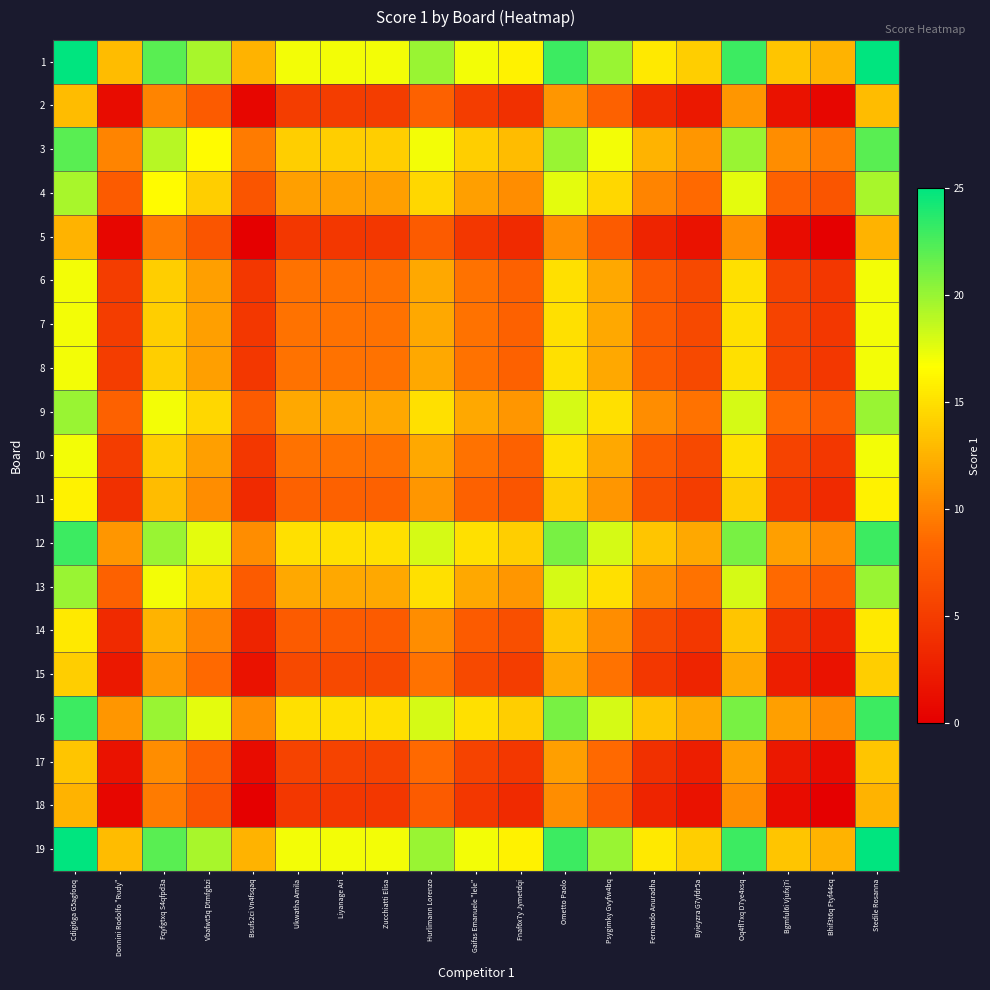

Reading left to right, extract all data points from this chart.

1: Cdigi6ga G5agfooq=25.0	Donnini Rodolfo "Rudy"=13.0	Fqyfgtxq S4qfpd3a=22.0	Vbafwt5q Dtmfgbzi=19.5	Bsufs2ci Vn4fsqaq=12.5	Ukwatha Amila=17.0	Liyanage Ari=17.0	Zucchiatti Elisa=17.0	Hurlimann Lorenzo=20.0	Gaifas Emanuele "lele"=17.0	Fnaf6x7y Jymetdqi=16.0	Ometto Paolo=23.0	Psygimky Gvyfw4bq=20.0	Fernando Anuradha=15.5	Byieyzra G7yfdr5a=14.0	Oq4fl7xq D7ye4xsq=23.0	Bgmful6i Vjufxj7i=13.5	Bhif3t6q Ftyf44cq=12.5	Stedile Rosanna=25.0
2: Cdigi6ga G5agfooq=13.0	Donnini Rodolfo "Rudy"=1.0	Fqyfgtxq S4qfpd3a=10.0	Vbafwt5q Dtmfgbzi=7.5	Bsufs2ci Vn4fsqaq=0.5	Ukwatha Amila=5.0	Liyanage Ari=5.0	Zucchiatti Elisa=5.0	Hurlimann Lorenzo=8.0	Gaifas Emanuele "lele"=5.0	Fnaf6x7y Jymetdqi=4.0	Ometto Paolo=11.0	Psygimky Gvyfw4bq=8.0	Fernando Anuradha=3.5	Byieyzra G7yfdr5a=2.0	Oq4fl7xq D7ye4xsq=11.0	Bgmful6i Vjufxj7i=1.5	Bhif3t6q Ftyf44cq=0.5	Stedile Rosanna=13.0
3: Cdigi6ga G5agfooq=22.0	Donnini Rodolfo "Rudy"=10.0	Fqyfgtxq S4qfpd3a=19.0	Vbafwt5q Dtmfgbzi=16.5	Bsufs2ci Vn4fsqaq=9.5	Ukwatha Amila=14.0	Liyanage Ari=14.0	Zucchiatti Elisa=14.0	Hurlimann Lorenzo=17.0	Gaifas Emanuele "lele"=14.0	Fnaf6x7y Jymetdqi=13.0	Ometto Paolo=20.0	Psygimky Gvyfw4bq=17.0	Fernando Anuradha=12.5	Byieyzra G7yfdr5a=11.0	Oq4fl7xq D7ye4xsq=20.0	Bgmful6i Vjufxj7i=10.5	Bhif3t6q Ftyf44cq=9.5	Stedile Rosanna=22.0
4: Cdigi6ga G5agfooq=19.5	Donnini Rodolfo "Rudy"=7.5	Fqyfgtxq S4qfpd3a=16.5	Vbafwt5q Dtmfgbzi=14.0	Bsufs2ci Vn4fsqaq=7.0	Ukwatha Amila=11.5	Liyanage Ari=11.5	Zucchiatti Elisa=11.5	Hurlimann Lorenzo=14.5	Gaifas Emanuele "lele"=11.5	Fnaf6x7y Jymetdqi=10.5	Ometto Paolo=17.5	Psygimky Gvyfw4bq=14.5	Fernando Anuradha=10.0	Byieyzra G7yfdr5a=8.5	Oq4fl7xq D7ye4xsq=17.5	Bgmful6i Vjufxj7i=8.0	Bhif3t6q Ftyf44cq=7.0	Stedile Rosanna=19.5
5: Cdigi6ga G5agfooq=12.5	Donnini Rodolfo "Rudy"=0.5	Fqyfgtxq S4qfpd3a=9.5	Vbafwt5q Dtmfgbzi=7.0	Bsufs2ci Vn4fsqaq=0.0	Ukwatha Amila=4.5	Liyanage Ari=4.5	Zucchiatti Elisa=4.5	Hurlimann Lorenzo=7.5	Gaifas Emanuele "lele"=4.5	Fnaf6x7y Jymetdqi=3.5	Ometto Paolo=10.5	Psygimky Gvyfw4bq=7.5	Fernando Anuradha=3.0	Byieyzra G7yfdr5a=1.5	Oq4fl7xq D7ye4xsq=10.5	Bgmful6i Vjufxj7i=1.0	Bhif3t6q Ftyf44cq=0.0	Stedile Rosanna=12.5
6: Cdigi6ga G5agfooq=17.0	Donnini Rodolfo "Rudy"=5.0	Fqyfgtxq S4qfpd3a=14.0	Vbafwt5q Dtmfgbzi=11.5	Bsufs2ci Vn4fsqaq=4.5	Ukwatha Amila=9.0	Liyanage Ari=9.0	Zucchiatti Elisa=9.0	Hurlimann Lorenzo=12.0	Gaifas Emanuele "lele"=9.0	Fnaf6x7y Jymetdqi=8.0	Ometto Paolo=15.0	Psygimky Gvyfw4bq=12.0	Fernando Anuradha=7.5	Byieyzra G7yfdr5a=6.0	Oq4fl7xq D7ye4xsq=15.0	Bgmful6i Vjufxj7i=5.5	Bhif3t6q Ftyf44cq=4.5	Stedile Rosanna=17.0
7: Cdigi6ga G5agfooq=17.0	Donnini Rodolfo "Rudy"=5.0	Fqyfgtxq S4qfpd3a=14.0	Vbafwt5q Dtmfgbzi=11.5	Bsufs2ci Vn4fsqaq=4.5	Ukwatha Amila=9.0	Liyanage Ari=9.0	Zucchiatti Elisa=9.0	Hurlimann Lorenzo=12.0	Gaifas Emanuele "lele"=9.0	Fnaf6x7y Jymetdqi=8.0	Ometto Paolo=15.0	Psygimky Gvyfw4bq=12.0	Fernando Anuradha=7.5	Byieyzra G7yfdr5a=6.0	Oq4fl7xq D7ye4xsq=15.0	Bgmful6i Vjufxj7i=5.5	Bhif3t6q Ftyf44cq=4.5	Stedile Rosanna=17.0
8: Cdigi6ga G5agfooq=17.0	Donnini Rodolfo "Rudy"=5.0	Fqyfgtxq S4qfpd3a=14.0	Vbafwt5q Dtmfgbzi=11.5	Bsufs2ci Vn4fsqaq=4.5	Ukwatha Amila=9.0	Liyanage Ari=9.0	Zucchiatti Elisa=9.0	Hurlimann Lorenzo=12.0	Gaifas Emanuele "lele"=9.0	Fnaf6x7y Jymetdqi=8.0	Ometto Paolo=15.0	Psygimky Gvyfw4bq=12.0	Fernando Anuradha=7.5	Byieyzra G7yfdr5a=6.0	Oq4fl7xq D7ye4xsq=15.0	Bgmful6i Vjufxj7i=5.5	Bhif3t6q Ftyf44cq=4.5	Stedile Rosanna=17.0
9: Cdigi6ga G5agfooq=20.0	Donnini Rodolfo "Rudy"=8.0	Fqyfgtxq S4qfpd3a=17.0	Vbafwt5q Dtmfgbzi=14.5	Bsufs2ci Vn4fsqaq=7.5	Ukwatha Amila=12.0	Liyanage Ari=12.0	Zucchiatti Elisa=12.0	Hurlimann Lorenzo=15.0	Gaifas Emanuele "lele"=12.0	Fnaf6x7y Jymetdqi=11.0	Ometto Paolo=18.0	Psygimky Gvyfw4bq=15.0	Fernando Anuradha=10.5	Byieyzra G7yfdr5a=9.0	Oq4fl7xq D7ye4xsq=18.0	Bgmful6i Vjufxj7i=8.5	Bhif3t6q Ftyf44cq=7.5	Stedile Rosanna=20.0
10: Cdigi6ga G5agfooq=17.0	Donnini Rodolfo "Rudy"=5.0	Fqyfgtxq S4qfpd3a=14.0	Vbafwt5q Dtmfgbzi=11.5	Bsufs2ci Vn4fsqaq=4.5	Ukwatha Amila=9.0	Liyanage Ari=9.0	Zucchiatti Elisa=9.0	Hurlimann Lorenzo=12.0	Gaifas Emanuele "lele"=9.0	Fnaf6x7y Jymetdqi=8.0	Ometto Paolo=15.0	Psygimky Gvyfw4bq=12.0	Fernando Anuradha=7.5	Byieyzra G7yfdr5a=6.0	Oq4fl7xq D7ye4xsq=15.0	Bgmful6i Vjufxj7i=5.5	Bhif3t6q Ftyf44cq=4.5	Stedile Rosanna=17.0
11: Cdigi6ga G5agfooq=16.0	Donnini Rodolfo "Rudy"=4.0	Fqyfgtxq S4qfpd3a=13.0	Vbafwt5q Dtmfgbzi=10.5	Bsufs2ci Vn4fsqaq=3.5	Ukwatha Amila=8.0	Liyanage Ari=8.0	Zucchiatti Elisa=8.0	Hurlimann Lorenzo=11.0	Gaifas Emanuele "lele"=8.0	Fnaf6x7y Jymetdqi=7.0	Ometto Paolo=14.0	Psygimky Gvyfw4bq=11.0	Fernando Anuradha=6.5	Byieyzra G7yfdr5a=5.0	Oq4fl7xq D7ye4xsq=14.0	Bgmful6i Vjufxj7i=4.5	Bhif3t6q Ftyf44cq=3.5	Stedile Rosanna=16.0
12: Cdigi6ga G5agfooq=23.0	Donnini Rodolfo "Rudy"=11.0	Fqyfgtxq S4qfpd3a=20.0	Vbafwt5q Dtmfgbzi=17.5	Bsufs2ci Vn4fsqaq=10.5	Ukwatha Amila=15.0	Liyanage Ari=15.0	Zucchiatti Elisa=15.0	Hurlimann Lorenzo=18.0	Gaifas Emanuele "lele"=15.0	Fnaf6x7y Jymetdqi=14.0	Ometto Paolo=21.0	Psygimky Gvyfw4bq=18.0	Fernando Anuradha=13.5	Byieyzra G7yfdr5a=12.0	Oq4fl7xq D7ye4xsq=21.0	Bgmful6i Vjufxj7i=11.5	Bhif3t6q Ftyf44cq=10.5	Stedile Rosanna=23.0
13: Cdigi6ga G5agfooq=20.0	Donnini Rodolfo "Rudy"=8.0	Fqyfgtxq S4qfpd3a=17.0	Vbafwt5q Dtmfgbzi=14.5	Bsufs2ci Vn4fsqaq=7.5	Ukwatha Amila=12.0	Liyanage Ari=12.0	Zucchiatti Elisa=12.0	Hurlimann Lorenzo=15.0	Gaifas Emanuele "lele"=12.0	Fnaf6x7y Jymetdqi=11.0	Ometto Paolo=18.0	Psygimky Gvyfw4bq=15.0	Fernando Anuradha=10.5	Byieyzra G7yfdr5a=9.0	Oq4fl7xq D7ye4xsq=18.0	Bgmful6i Vjufxj7i=8.5	Bhif3t6q Ftyf44cq=7.5	Stedile Rosanna=20.0
14: Cdigi6ga G5agfooq=15.5	Donnini Rodolfo "Rudy"=3.5	Fqyfgtxq S4qfpd3a=12.5	Vbafwt5q Dtmfgbzi=10.0	Bsufs2ci Vn4fsqaq=3.0	Ukwatha Amila=7.5	Liyanage Ari=7.5	Zucchiatti Elisa=7.5	Hurlimann Lorenzo=10.5	Gaifas Emanuele "lele"=7.5	Fnaf6x7y Jymetdqi=6.5	Ometto Paolo=13.5	Psygimky Gvyfw4bq=10.5	Fernando Anuradha=6.0	Byieyzra G7yfdr5a=4.5	Oq4fl7xq D7ye4xsq=13.5	Bgmful6i Vjufxj7i=4.0	Bhif3t6q Ftyf44cq=3.0	Stedile Rosanna=15.5
15: Cdigi6ga G5agfooq=14.0	Donnini Rodolfo "Rudy"=2.0	Fqyfgtxq S4qfpd3a=11.0	Vbafwt5q Dtmfgbzi=8.5	Bsufs2ci Vn4fsqaq=1.5	Ukwatha Amila=6.0	Liyanage Ari=6.0	Zucchiatti Elisa=6.0	Hurlimann Lorenzo=9.0	Gaifas Emanuele "lele"=6.0	Fnaf6x7y Jymetdqi=5.0	Ometto Paolo=12.0	Psygimky Gvyfw4bq=9.0	Fernando Anuradha=4.5	Byieyzra G7yfdr5a=3.0	Oq4fl7xq D7ye4xsq=12.0	Bgmful6i Vjufxj7i=2.5	Bhif3t6q Ftyf44cq=1.5	Stedile Rosanna=14.0
16: Cdigi6ga G5agfooq=23.0	Donnini Rodolfo "Rudy"=11.0	Fqyfgtxq S4qfpd3a=20.0	Vbafwt5q Dtmfgbzi=17.5	Bsufs2ci Vn4fsqaq=10.5	Ukwatha Amila=15.0	Liyanage Ari=15.0	Zucchiatti Elisa=15.0	Hurlimann Lorenzo=18.0	Gaifas Emanuele "lele"=15.0	Fnaf6x7y Jymetdqi=14.0	Ometto Paolo=21.0	Psygimky Gvyfw4bq=18.0	Fernando Anuradha=13.5	Byieyzra G7yfdr5a=12.0	Oq4fl7xq D7ye4xsq=21.0	Bgmful6i Vjufxj7i=11.5	Bhif3t6q Ftyf44cq=10.5	Stedile Rosanna=23.0
17: Cdigi6ga G5agfooq=13.5	Donnini Rodolfo "Rudy"=1.5	Fqyfgtxq S4qfpd3a=10.5	Vbafwt5q Dtmfgbzi=8.0	Bsufs2ci Vn4fsqaq=1.0	Ukwatha Amila=5.5	Liyanage Ari=5.5	Zucchiatti Elisa=5.5	Hurlimann Lorenzo=8.5	Gaifas Emanuele "lele"=5.5	Fnaf6x7y Jymetdqi=4.5	Ometto Paolo=11.5	Psygimky Gvyfw4bq=8.5	Fernando Anuradha=4.0	Byieyzra G7yfdr5a=2.5	Oq4fl7xq D7ye4xsq=11.5	Bgmful6i Vjufxj7i=2.0	Bhif3t6q Ftyf44cq=1.0	Stedile Rosanna=13.5
18: Cdigi6ga G5agfooq=12.5	Donnini Rodolfo "Rudy"=0.5	Fqyfgtxq S4qfpd3a=9.5	Vbafwt5q Dtmfgbzi=7.0	Bsufs2ci Vn4fsqaq=0.0	Ukwatha Amila=4.5	Liyanage Ari=4.5	Zucchiatti Elisa=4.5	Hurlimann Lorenzo=7.5	Gaifas Emanuele "lele"=4.5	Fnaf6x7y Jymetdqi=3.5	Ometto Paolo=10.5	Psygimky Gvyfw4bq=7.5	Fernando Anuradha=3.0	Byieyzra G7yfdr5a=1.5	Oq4fl7xq D7ye4xsq=10.5	Bgmful6i Vjufxj7i=1.0	Bhif3t6q Ftyf44cq=0.0	Stedile Rosanna=12.5
19: Cdigi6ga G5agfooq=25.0	Donnini Rodolfo "Rudy"=13.0	Fqyfgtxq S4qfpd3a=22.0	Vbafwt5q Dtmfgbzi=19.5	Bsufs2ci Vn4fsqaq=12.5	Ukwatha Amila=17.0	Liyanage Ari=17.0	Zucchiatti Elisa=17.0	Hurlimann Lorenzo=20.0	Gaifas Emanuele "lele"=17.0	Fnaf6x7y Jymetdqi=16.0	Ometto Paolo=23.0	Psygimky Gvyfw4bq=20.0	Fernando Anuradha=15.5	Byieyzra G7yfdr5a=14.0	Oq4fl7xq D7ye4xsq=23.0	Bgmful6i Vjufxj7i=13.5	Bhif3t6q Ftyf44cq=12.5	Stedile Rosanna=25.0